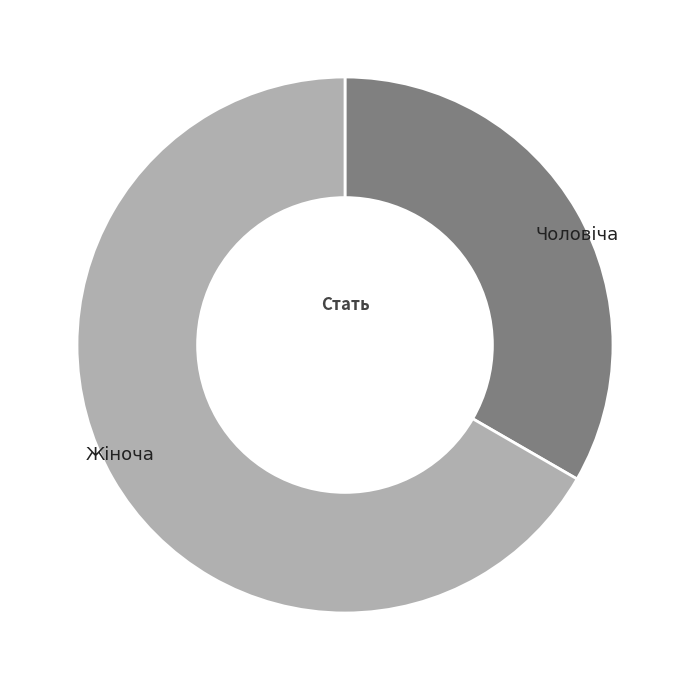

Between Чоловіча and Жіноча, which is larger?

Жіноча